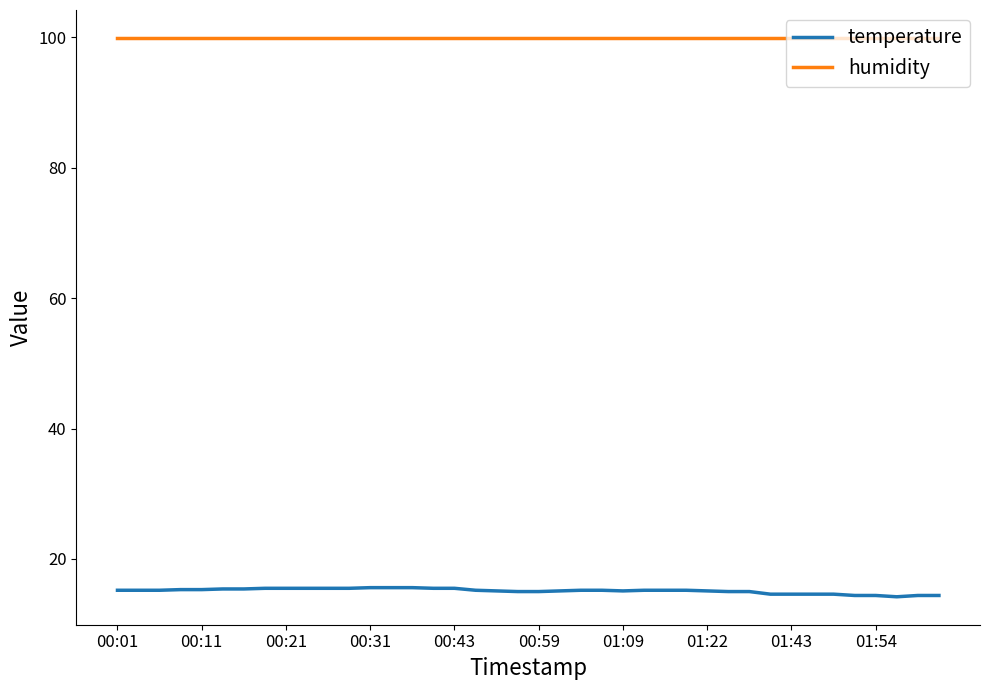

Does the chart display data point markers on the line(s)?

No